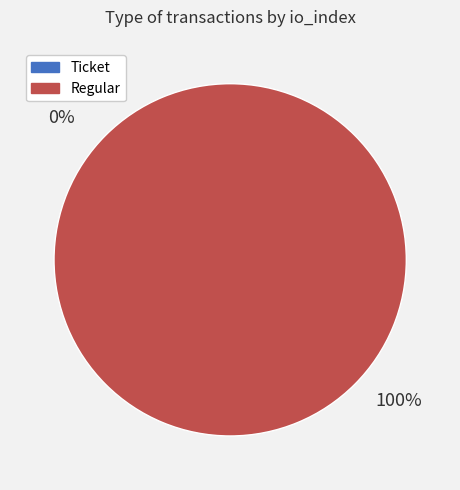

How many slices are in this pie chart?

2